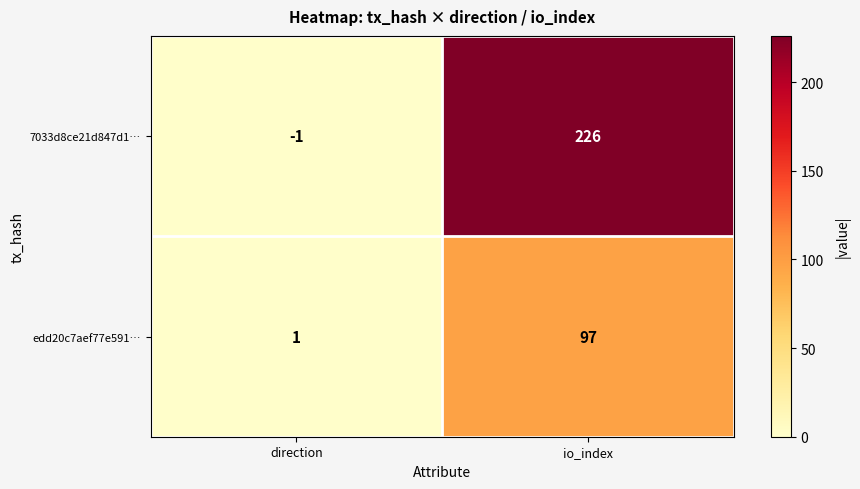

Where is 7033d8ce21d847d1… nearest to the value 112?

direction